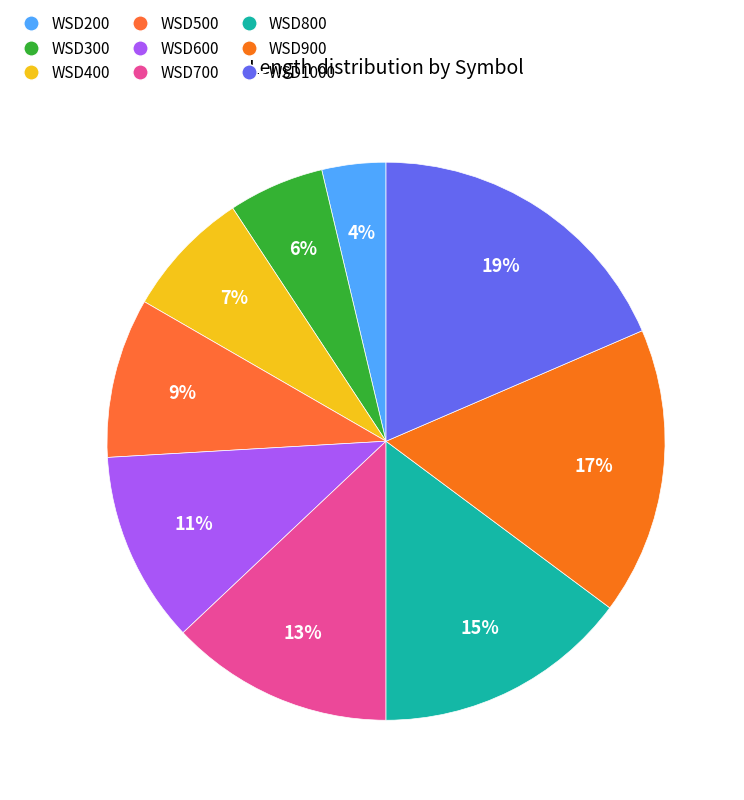

To the nearest percent, what percentage of the pie is WSD600?

11%